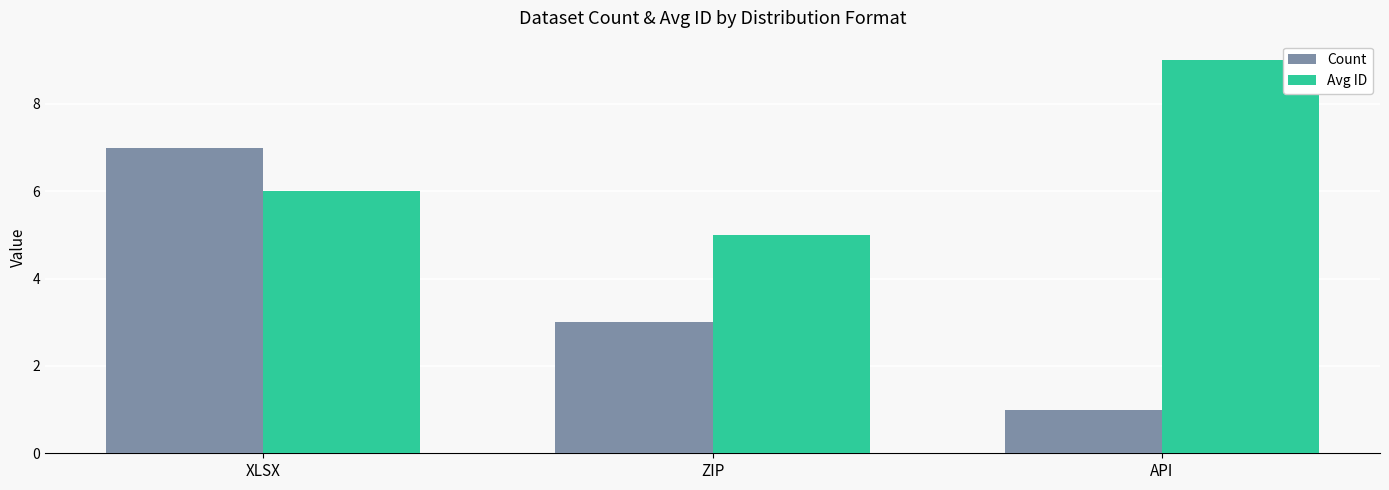

What is the difference between the second highest and minimum values in the Avg ID series?

1